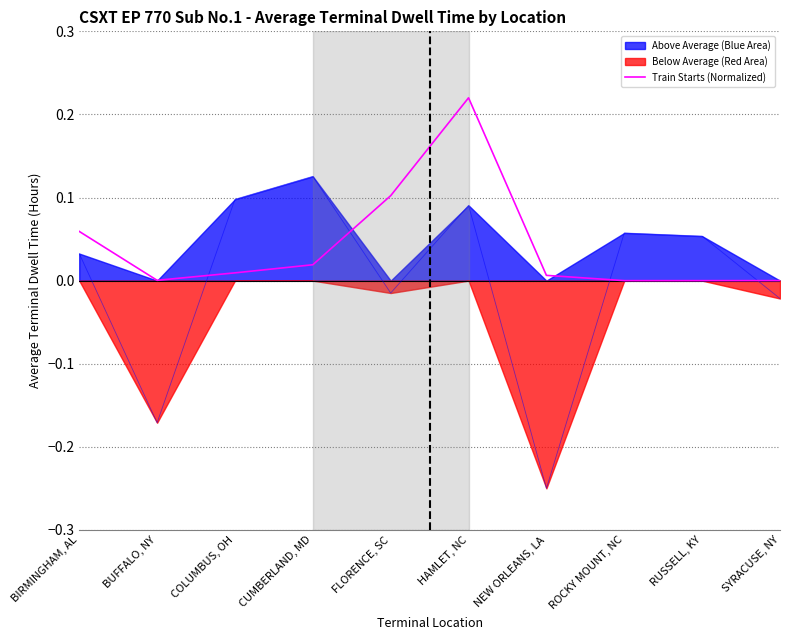

The value at BUFFALO, NY is 0.0. True or false?

True